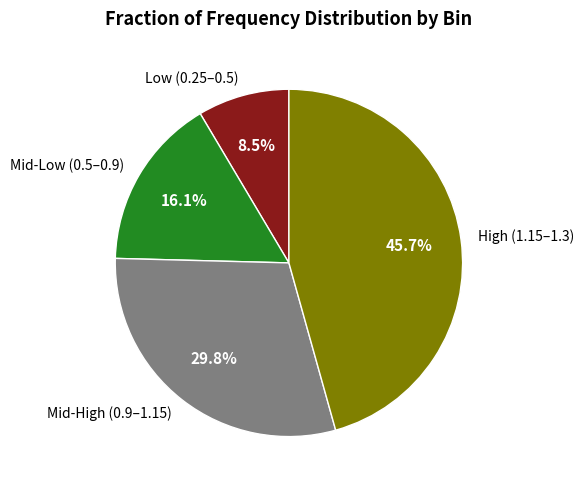

How many slices are in this pie chart?

4